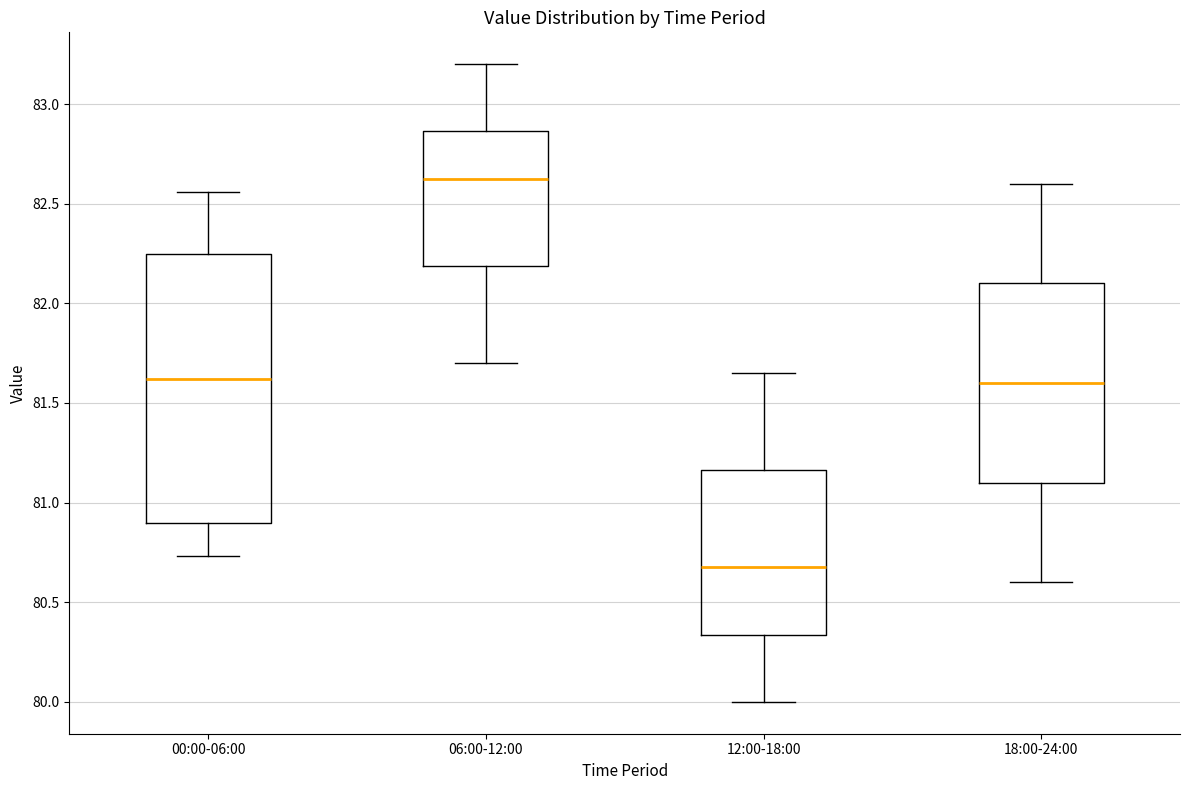

Which box's median line is the lowest?

12:00-18:00